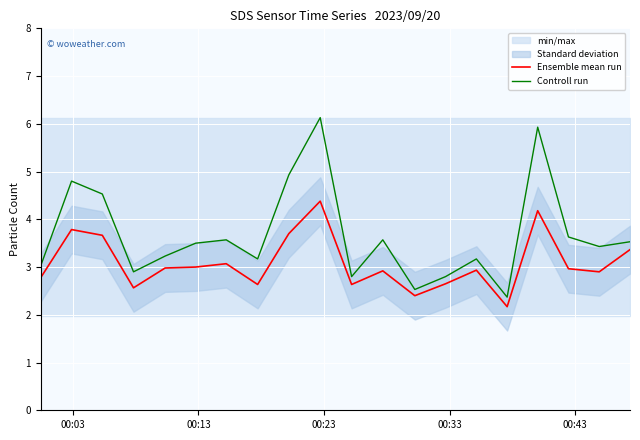

Reading right to left, extract all data points from this chart.

Ensemble mean run: 3.4	2.9	3.0	4.2	2.2	2.9	2.6	2.4	2.9	2.6	4.4	3.7	2.6	3.1	3.0	3.0	2.6	3.7	3.8	2.8
Controll run: 3.5	3.4	3.6	5.9	2.4	3.2	2.8	2.5	3.6	2.8	6.1	4.9	3.2	3.6	3.5	3.2	2.9	4.5	4.8	3.0